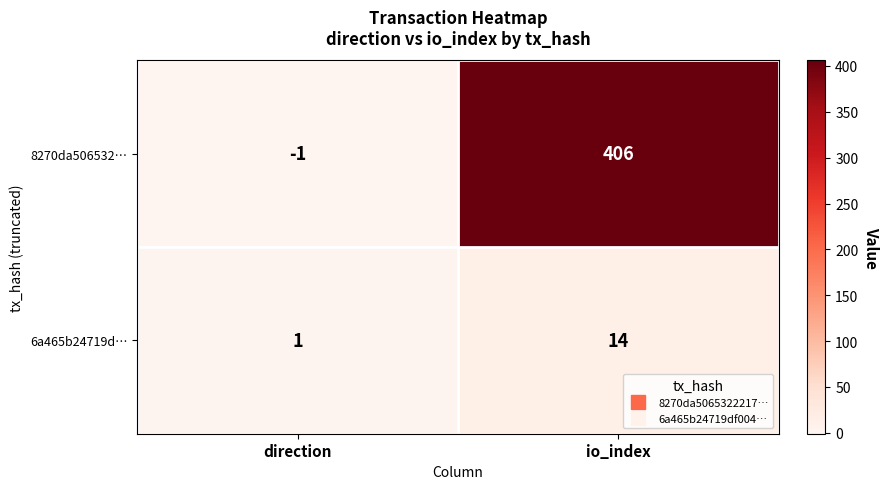

Is it true that 8270da506532… equals 621 at io_index?

False